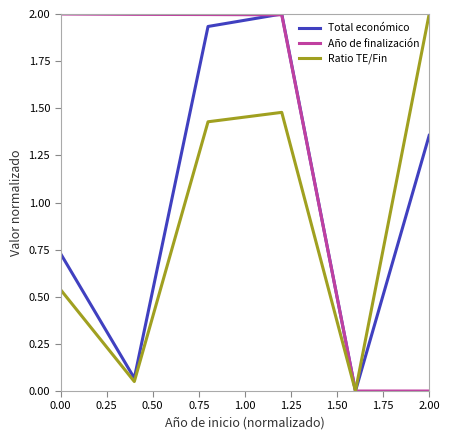

Count the number of data series in this chart.

3